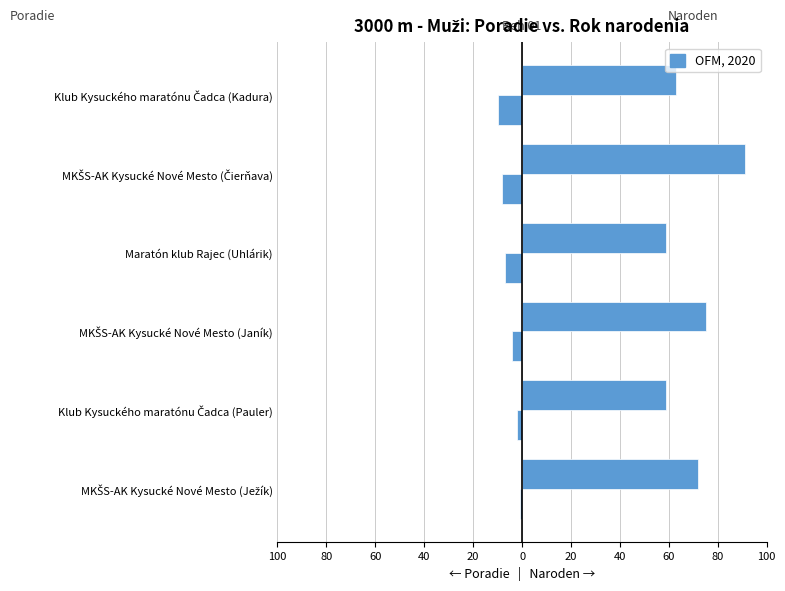

The value of Naroden at Klub Kysuckého maratónu Čadca (Kadura) is 63. True or false?

True